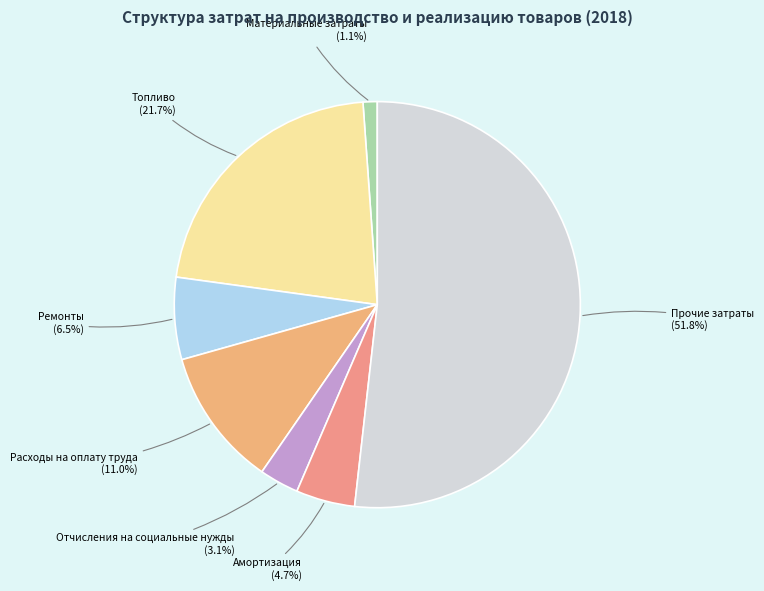

To the nearest percent, what is the combined percentage of Отчисления на социальные нужды and Амортизация?

8%